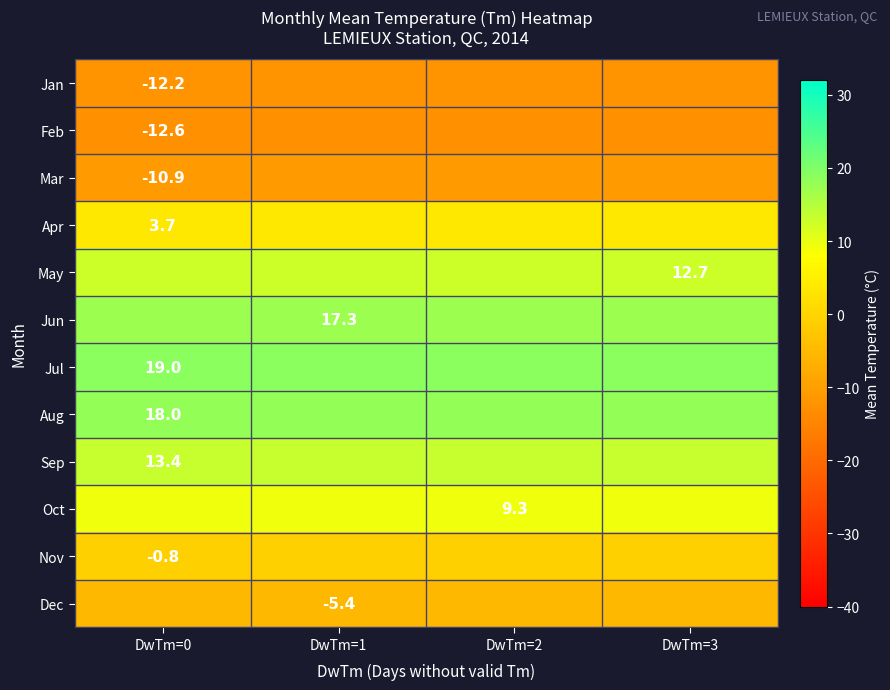

At which category is the sum across all series the highest?

DwTm=0